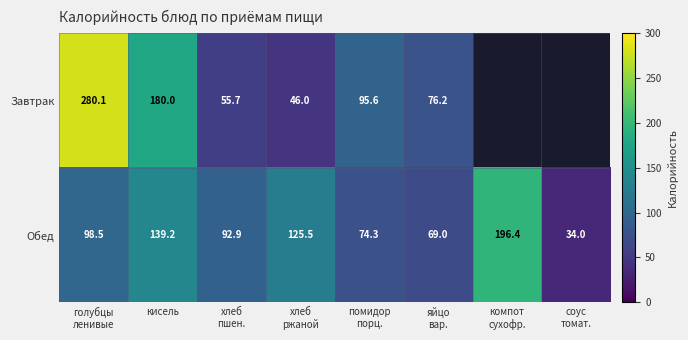

List the series in order of their peak value, highest first.

Завтрак, Обед